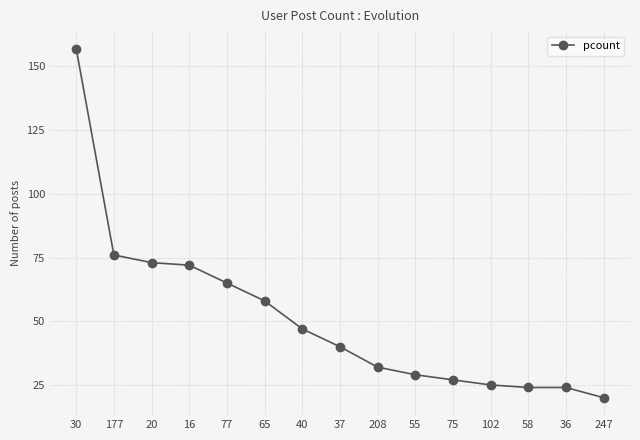

Reading left to right, list all the values displayed in this chart.

157	76	73	72	65	58	47	40	32	29	27	25	24	24	20